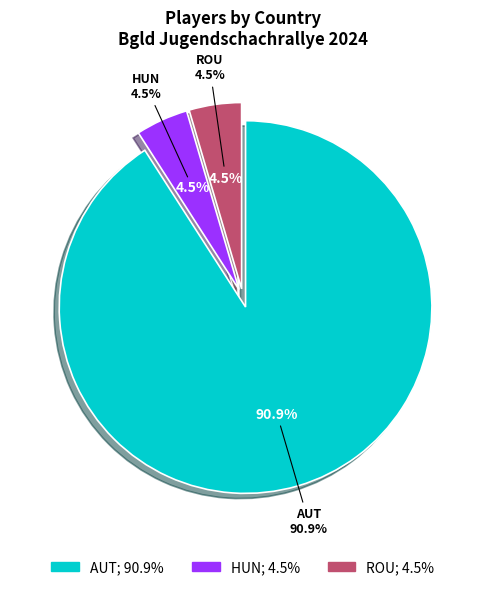

Combined, do HUN and AUT account for over 50%?

Yes